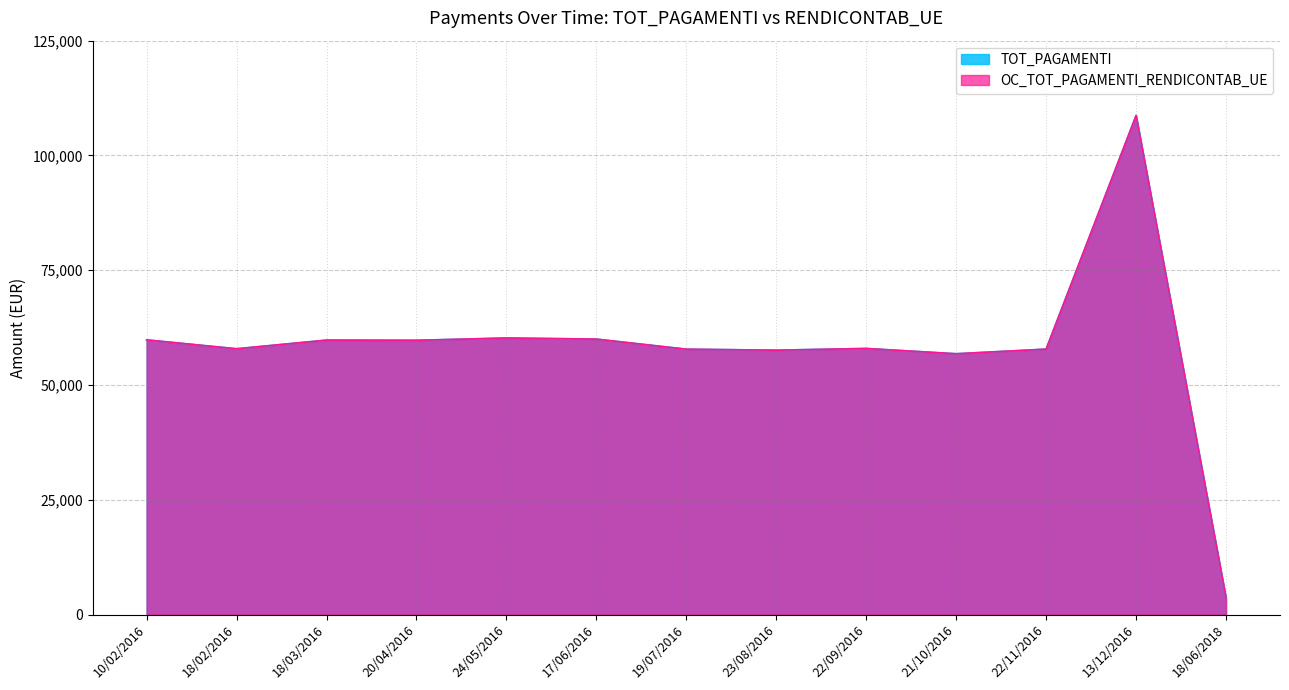

Reading left to right, list all the values displayed in this chart.

TOT_PAGAMENTI: 10/02/2016=59836.0	18/02/2016=57902.2	18/03/2016=59785.9	20/04/2016=59746.3	24/05/2016=60244.4	17/06/2016=60006.4	19/07/2016=57811.4	23/08/2016=57593.7	22/09/2016=57965.5	21/10/2016=56813.4	22/11/2016=57824.7	13/12/2016=108706.8	18/06/2018=3604.7
OC_TOT_PAGAMENTI_RENDICONTAB_UE: 10/02/2016=59836.0	18/02/2016=57902.2	18/03/2016=59785.9	20/04/2016=59746.3	24/05/2016=60244.4	17/06/2016=60006.4	19/07/2016=57811.4	23/08/2016=57593.7	22/09/2016=57965.5	21/10/2016=56813.4	22/11/2016=57824.7	13/12/2016=108706.8	18/06/2018=3604.7